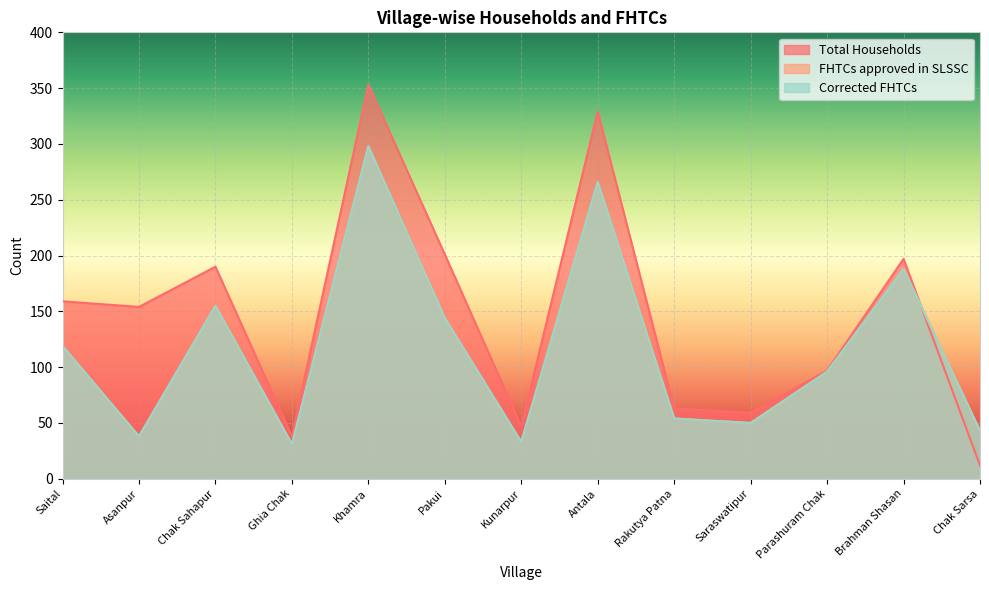

How many data points in Total Households are less than 154?

6